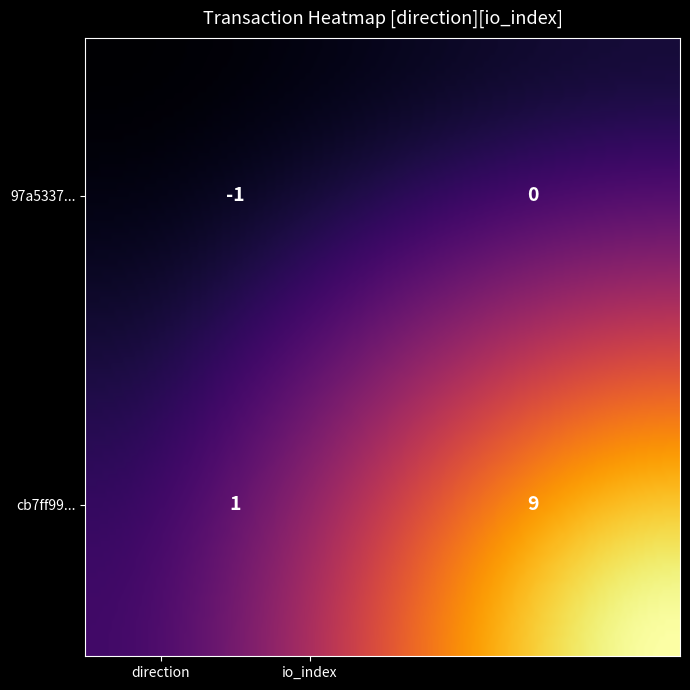

What is the approximate value of cb7ff994948944713134e139d241cf3a144041e at -1?

1